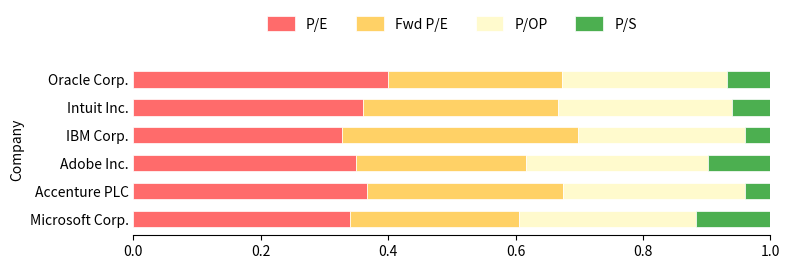

How many P/E values are between 0 and 1?

6